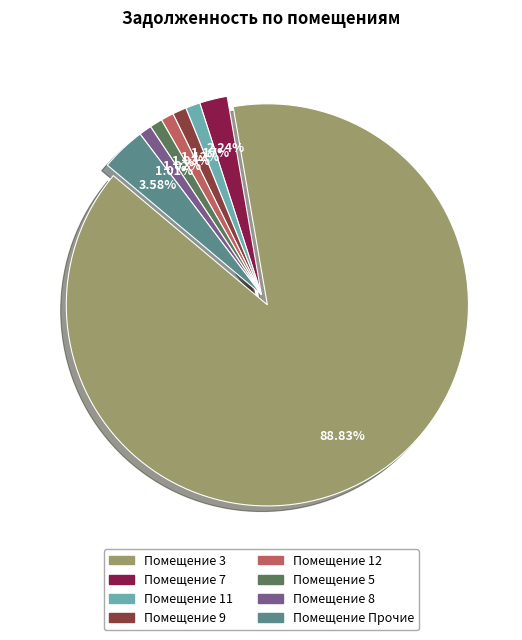

How many segments does this pie chart have?

8